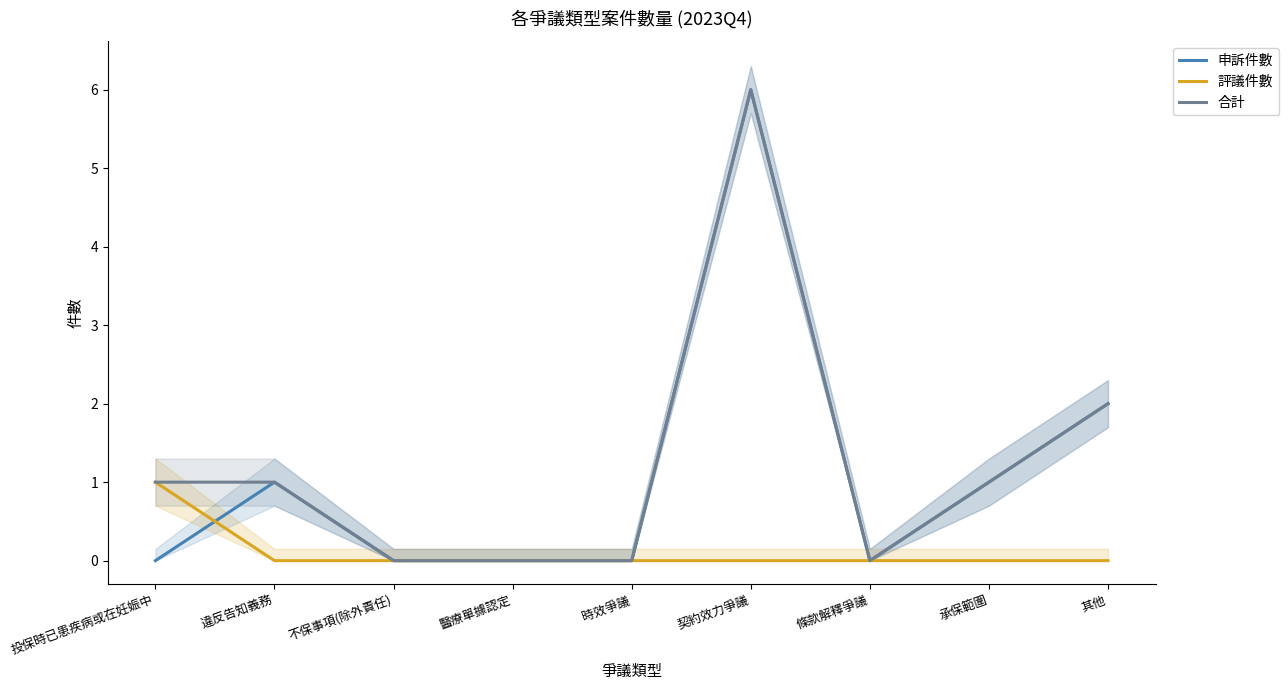

At how many categories does at least one series exceed 1?

2